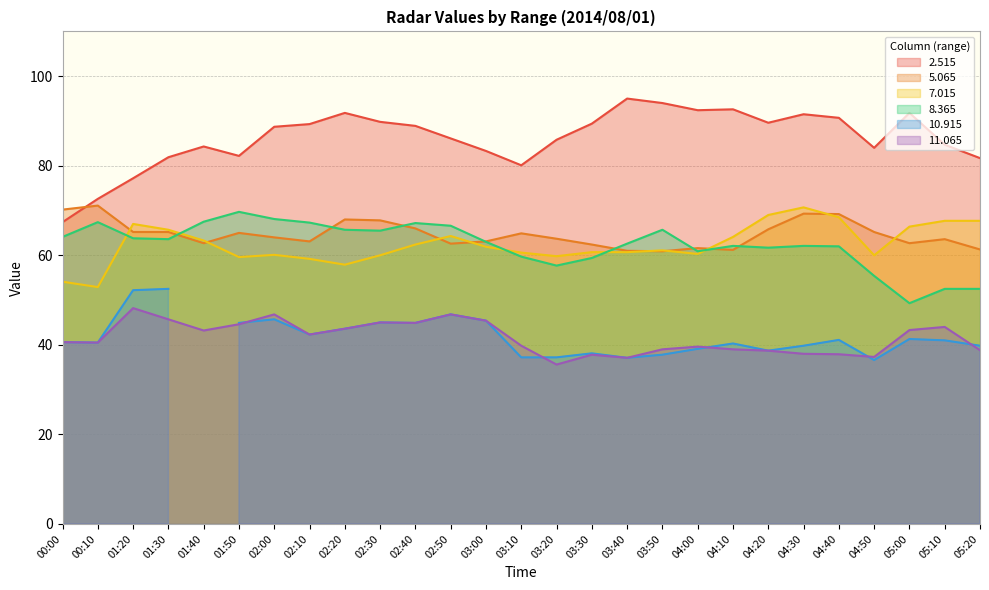

At which category does the chart reach its minimum across all series?

03:20